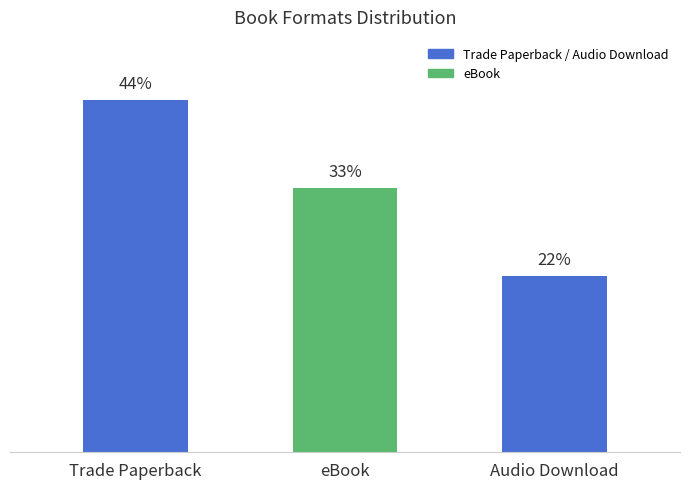

Rank the categories by value from lowest to highest.

Audio Download, eBook, Trade Paperback